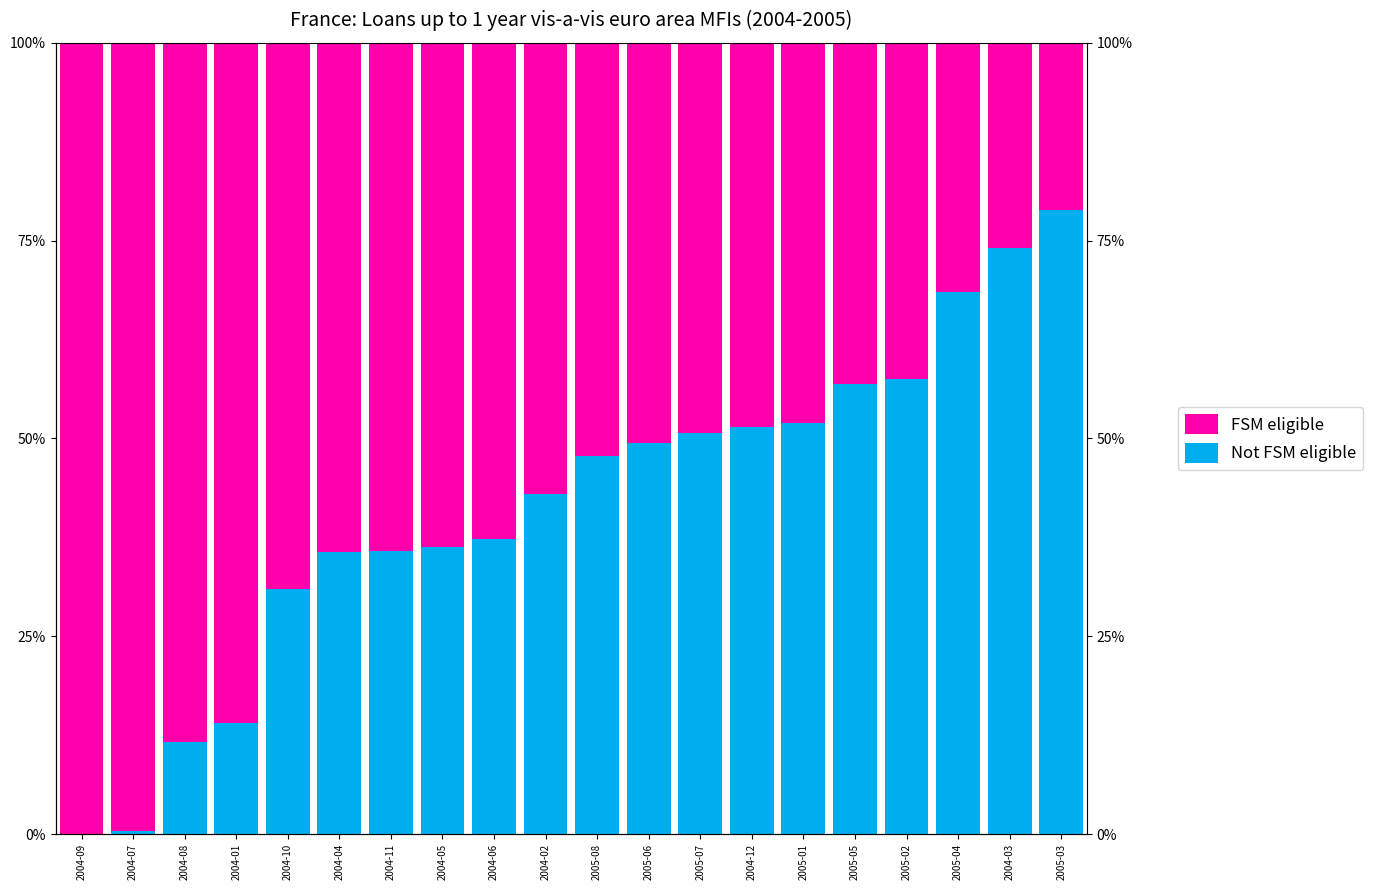

Reading left to right, transcribe all the data shown in this chart.

Not FSM eligible: 0.1	0.3	11.7	14.1	30.9	35.6	35.7	36.3	37.2	43.0	47.7	49.4	50.7	51.4	51.9	56.8	57.6	68.5	74.1	78.8
FSM eligible: 99.9	99.7	88.3	85.9	69.1	64.4	64.3	63.7	62.8	57.0	52.3	50.6	49.3	48.6	48.1	43.2	42.4	31.5	25.9	21.2